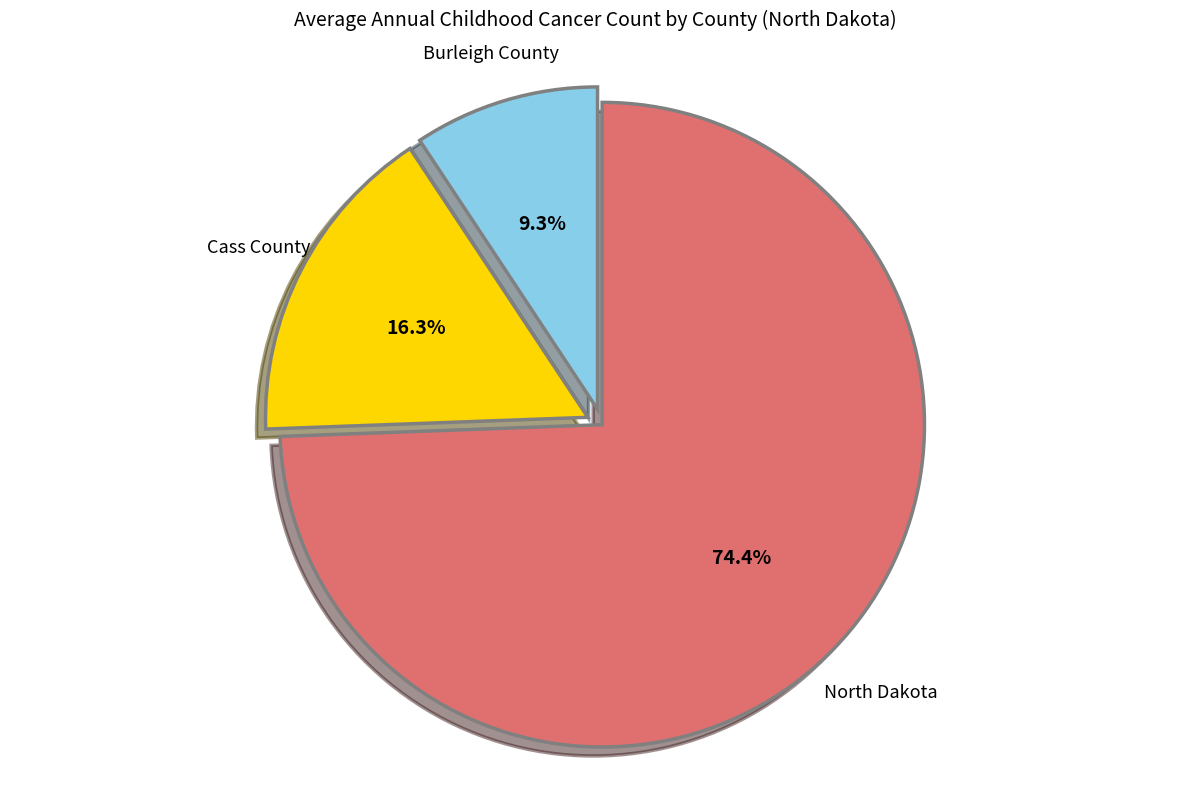

To the nearest percent, what is the difference between the Cass County and North Dakota slice percentages?

58%